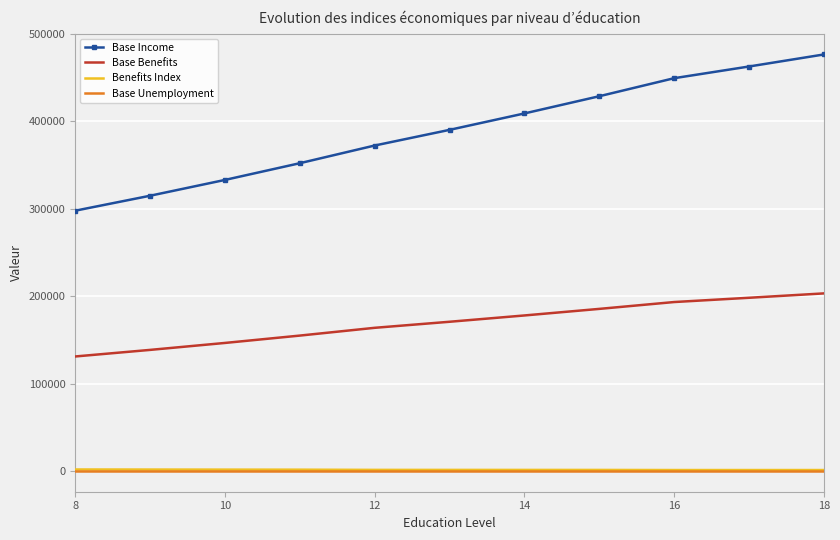

Which series has the largest range (max minus min)?

Base Income